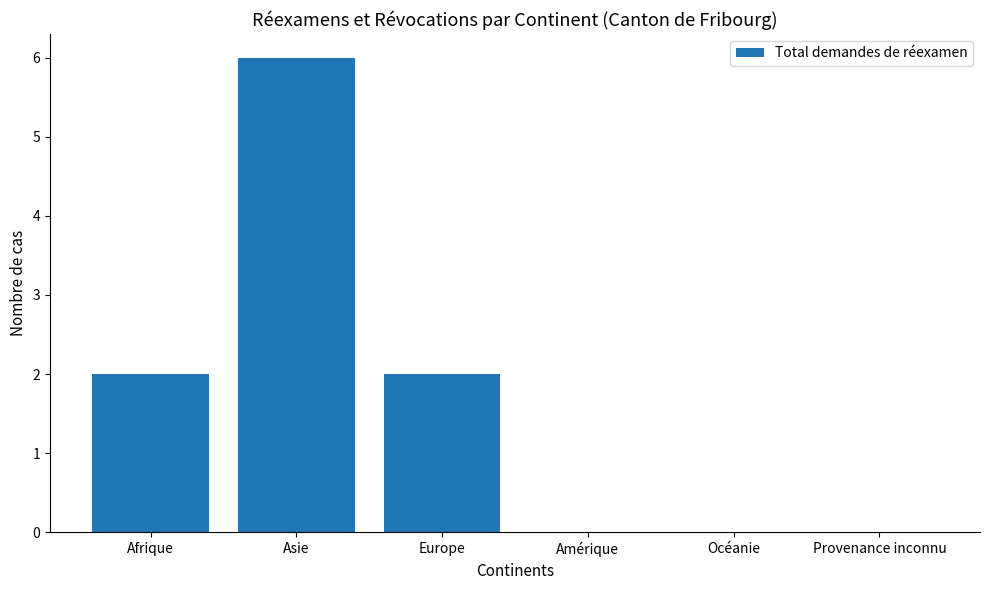

What is the sum of all values?

10